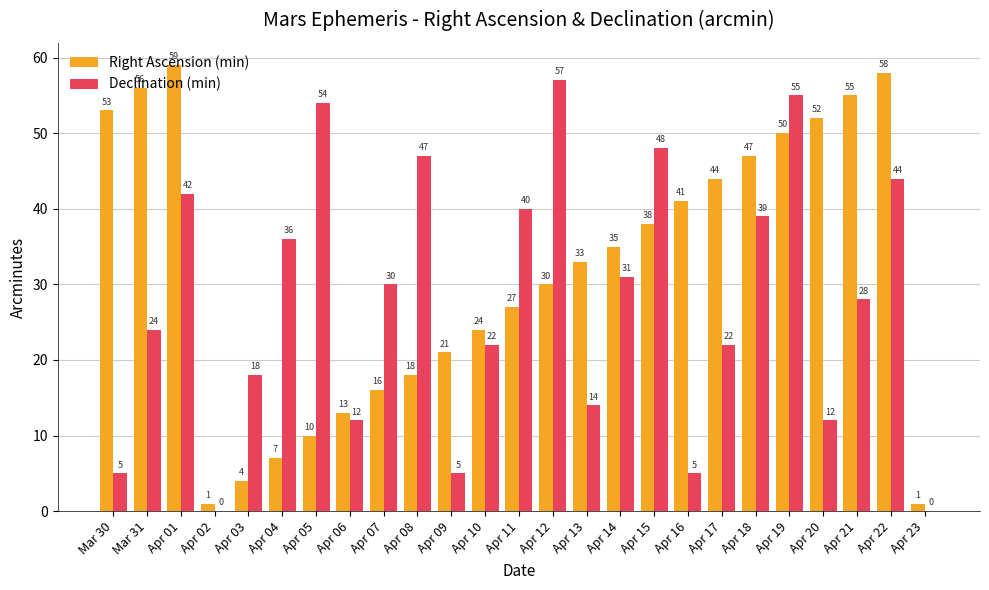

Is it true that Declination (min) equals 30 at Apr 07?

True